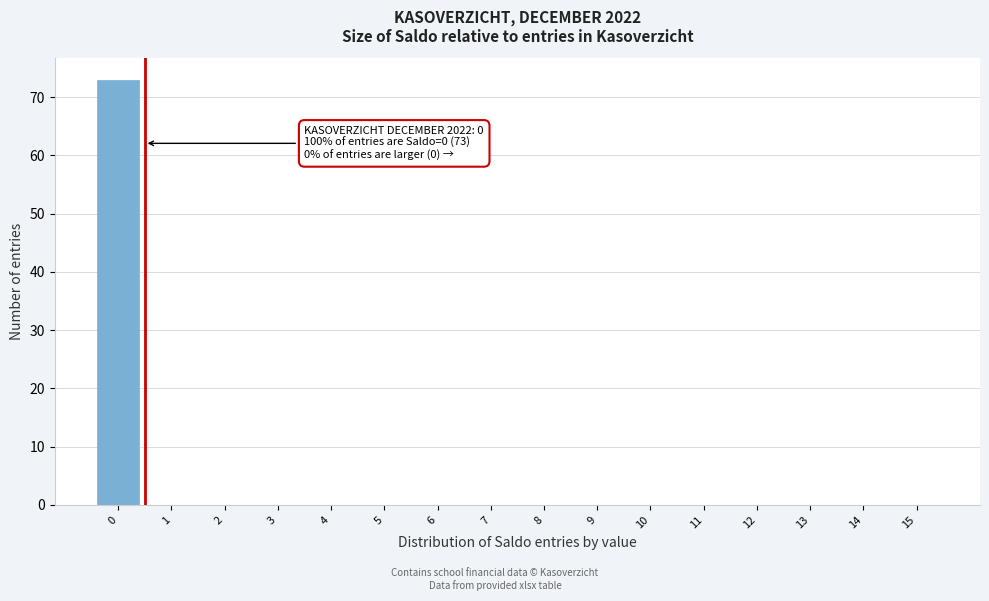

Reading left to right, list all the values displayed in this chart.

0=73	1=0	2=0	3=0	4=0	5=0	6=0	7=0	8=0	9=0	10=0	11=0	12=0	13=0	14=0	15=0